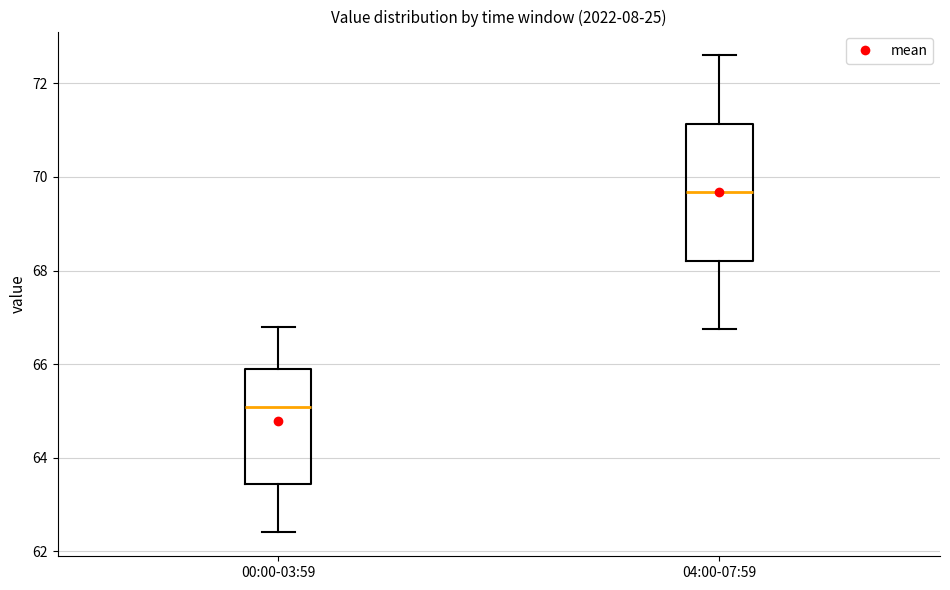

Which box is the tallest, from its lower edge to its upper edge?

04:00-07:59